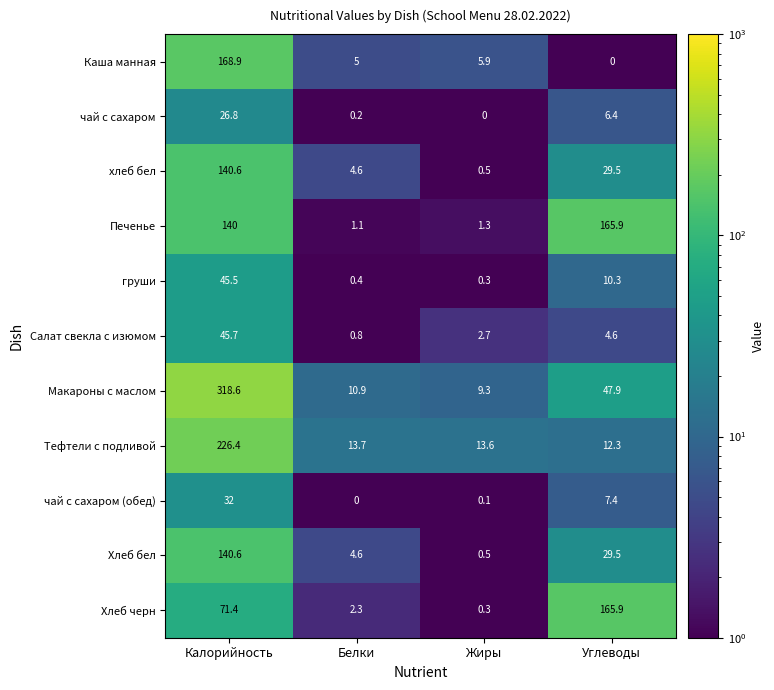

What is the sum of all чай с сахаром (обед) values?

39.5